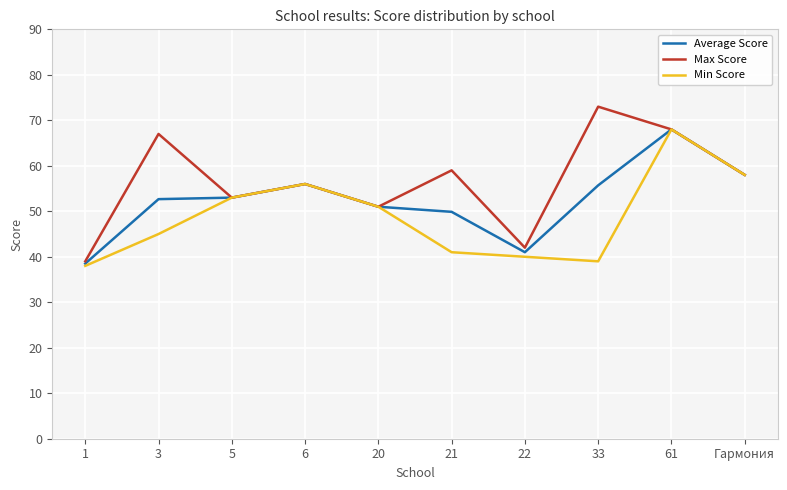

Rank the series by their average value, from highest to lowest.

Max Score, Average Score, Min Score